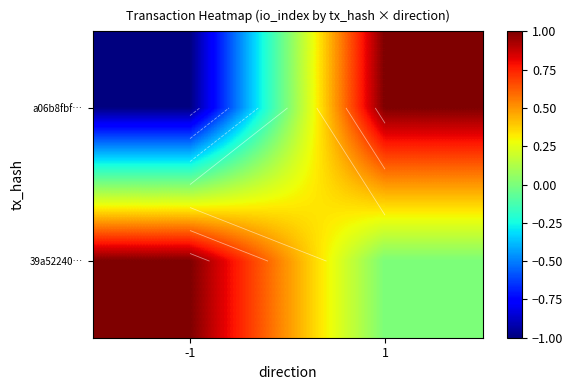

What value does the 39a52240… series have at -1?

1